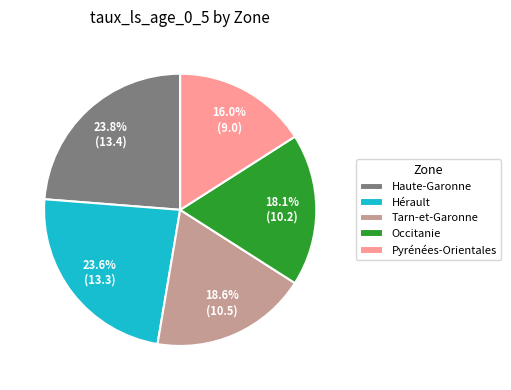

What is the smallest slice in the pie chart?

Pyrénées-Orientales